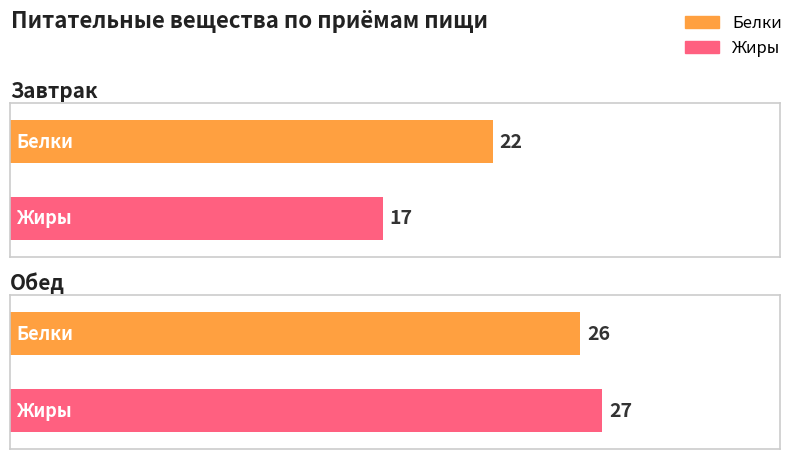

List the series in order of their peak value, lowest first.

Белки, Жиры